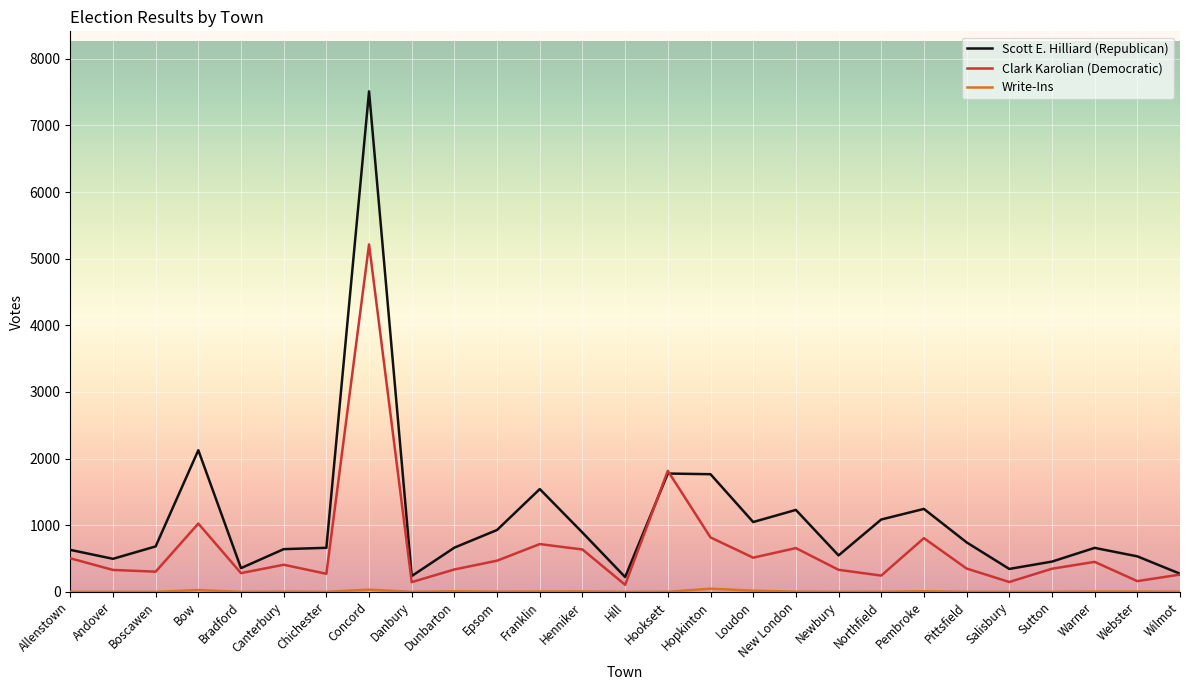

What is the sum of all Scott E. Hilliard (Republican) values?

29293